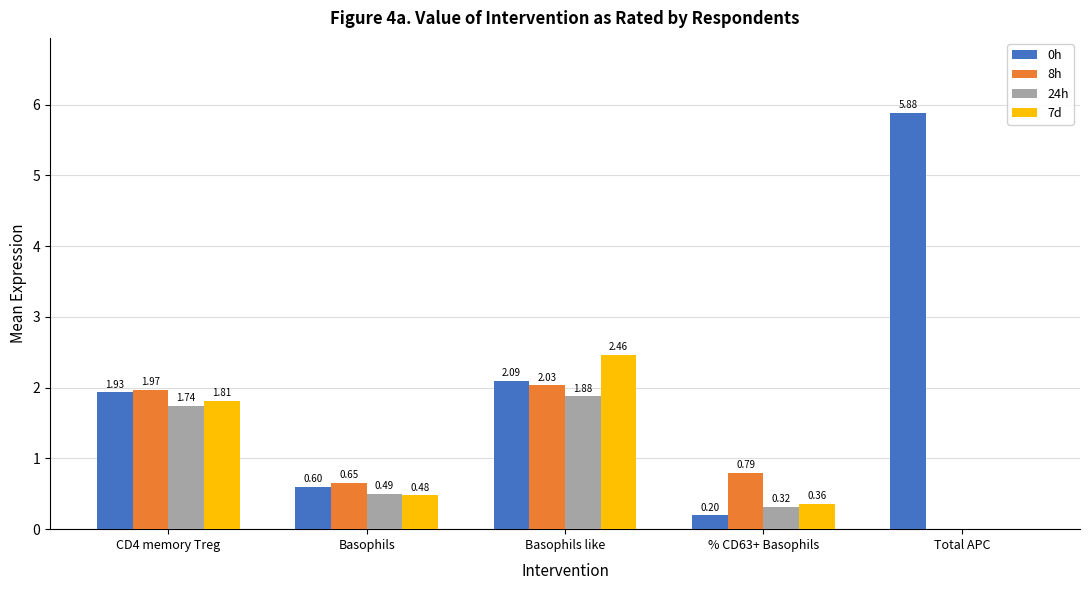

Which category has the highest value in the 8h series?

Basophils like